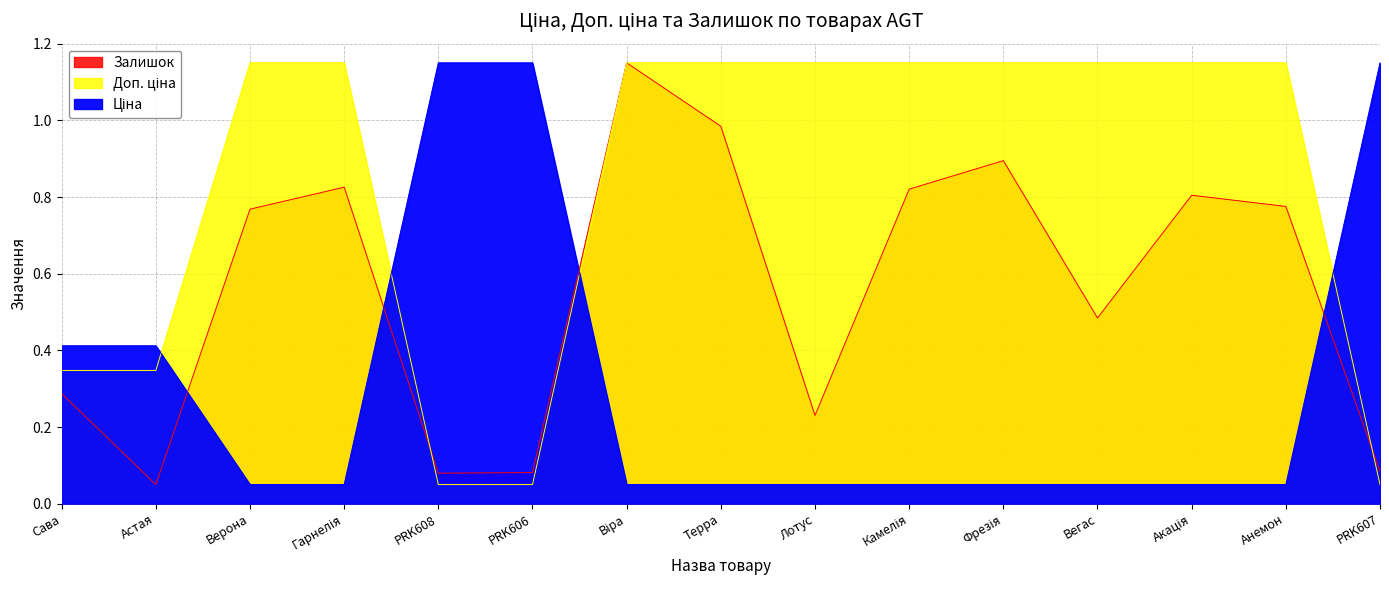

What position from the left is PRK606?

6